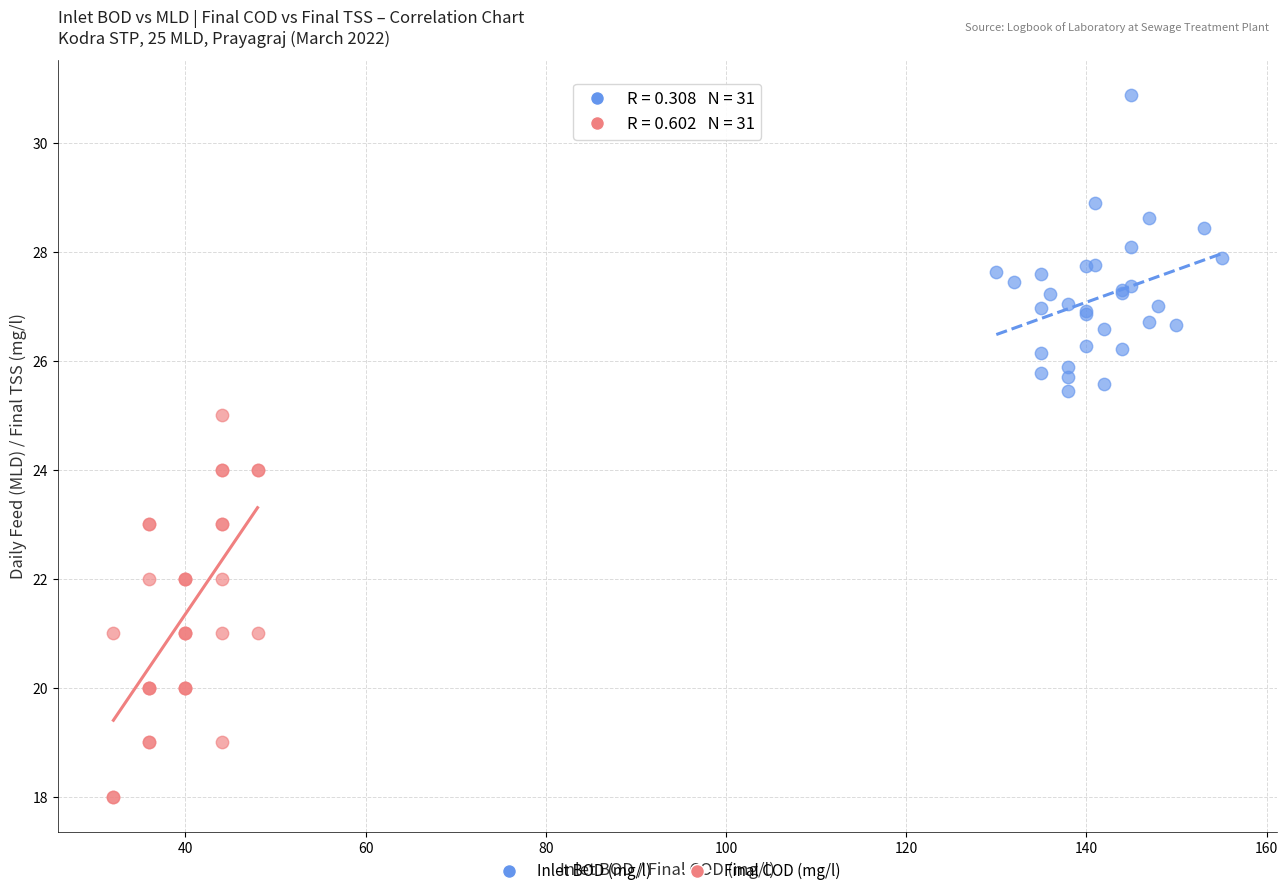

Which series reaches the minimum Y coordinate?

Final COD (mg/l)